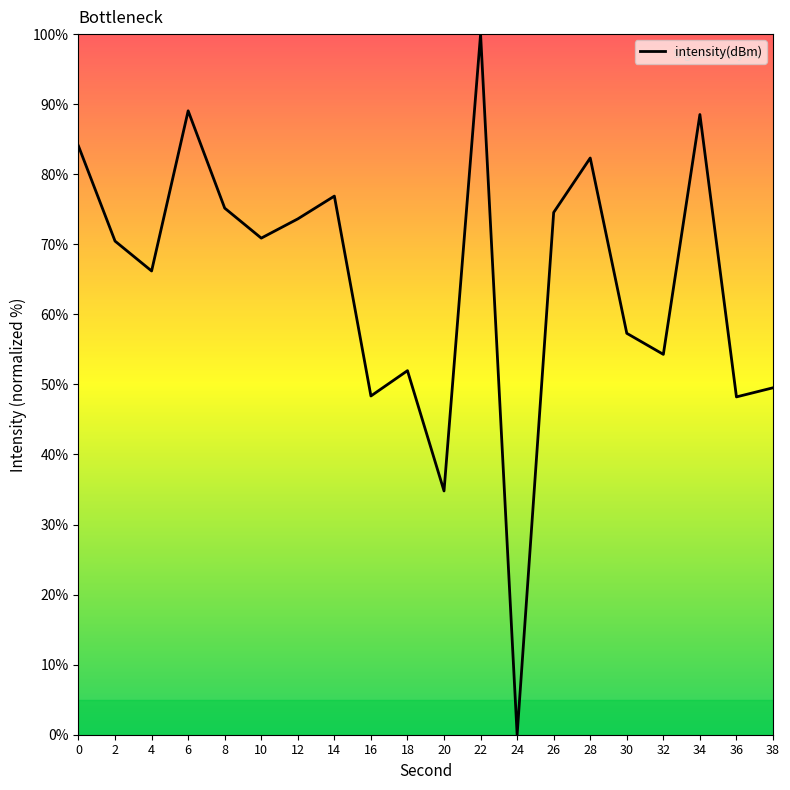

Does the chart display data point markers on the line(s)?

No